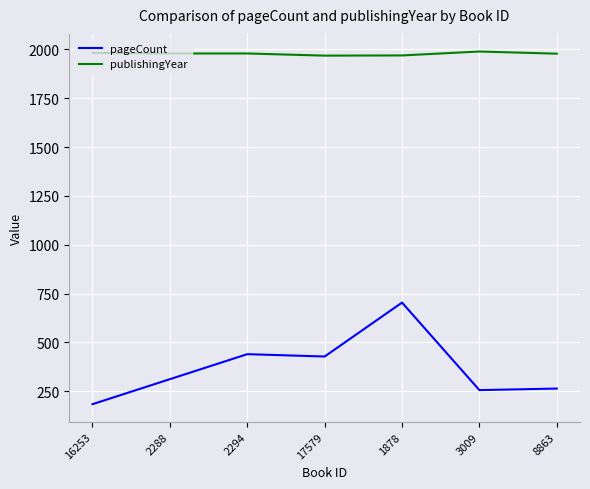

The value of publishingYear at 16253 is 1982. True or false?

True